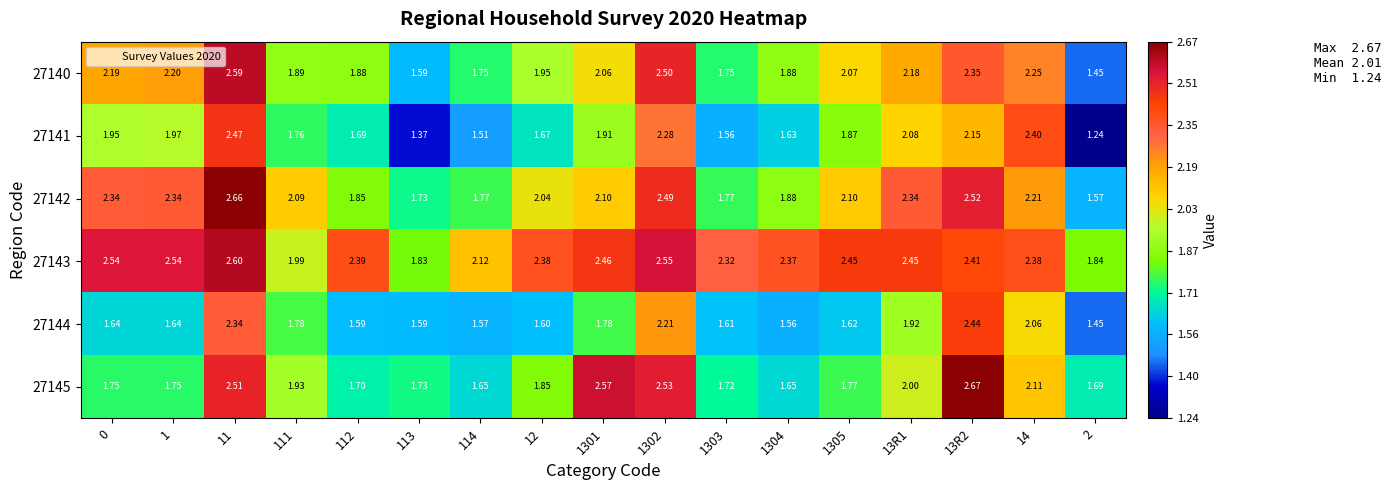

Is the value of 27142 at 112 greater than the value of 27141 at 0?

No